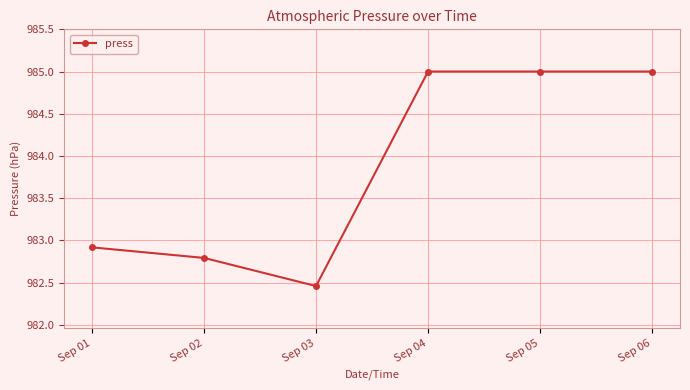

Read the value at Sep 01.

982.9